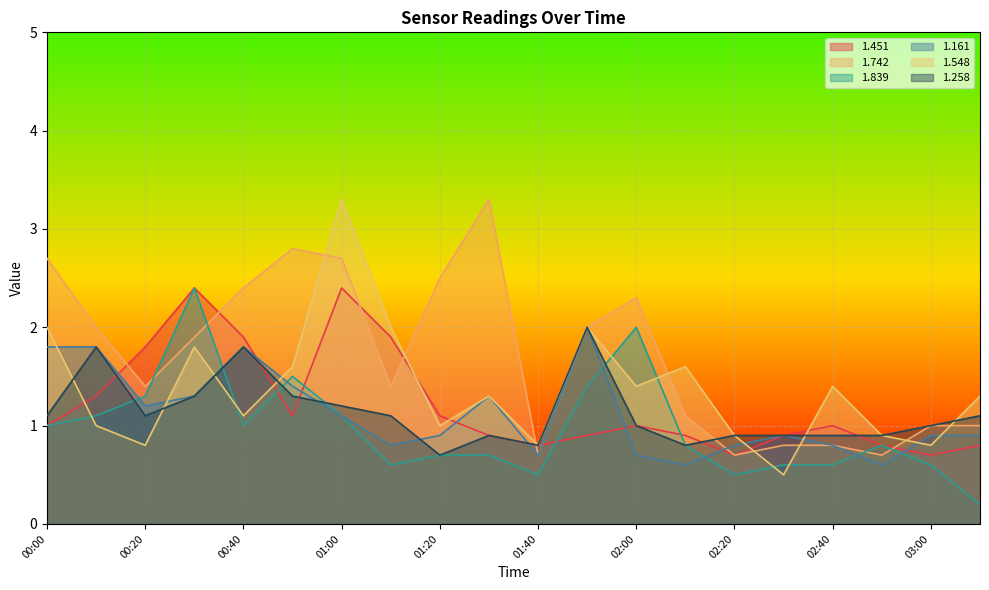

What is the sum of the 1.451 values at 00:30 and 01:00?

4.8